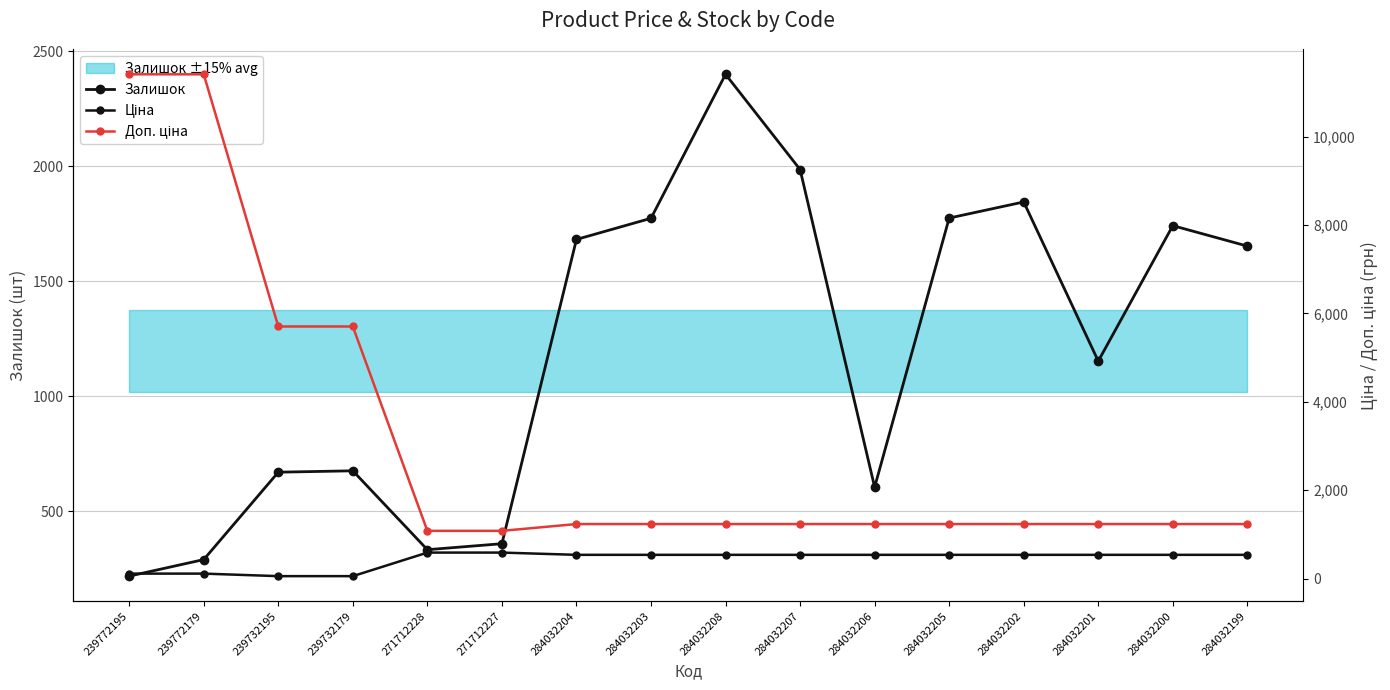

Which series has the widest spread of values?

Доп. ціна